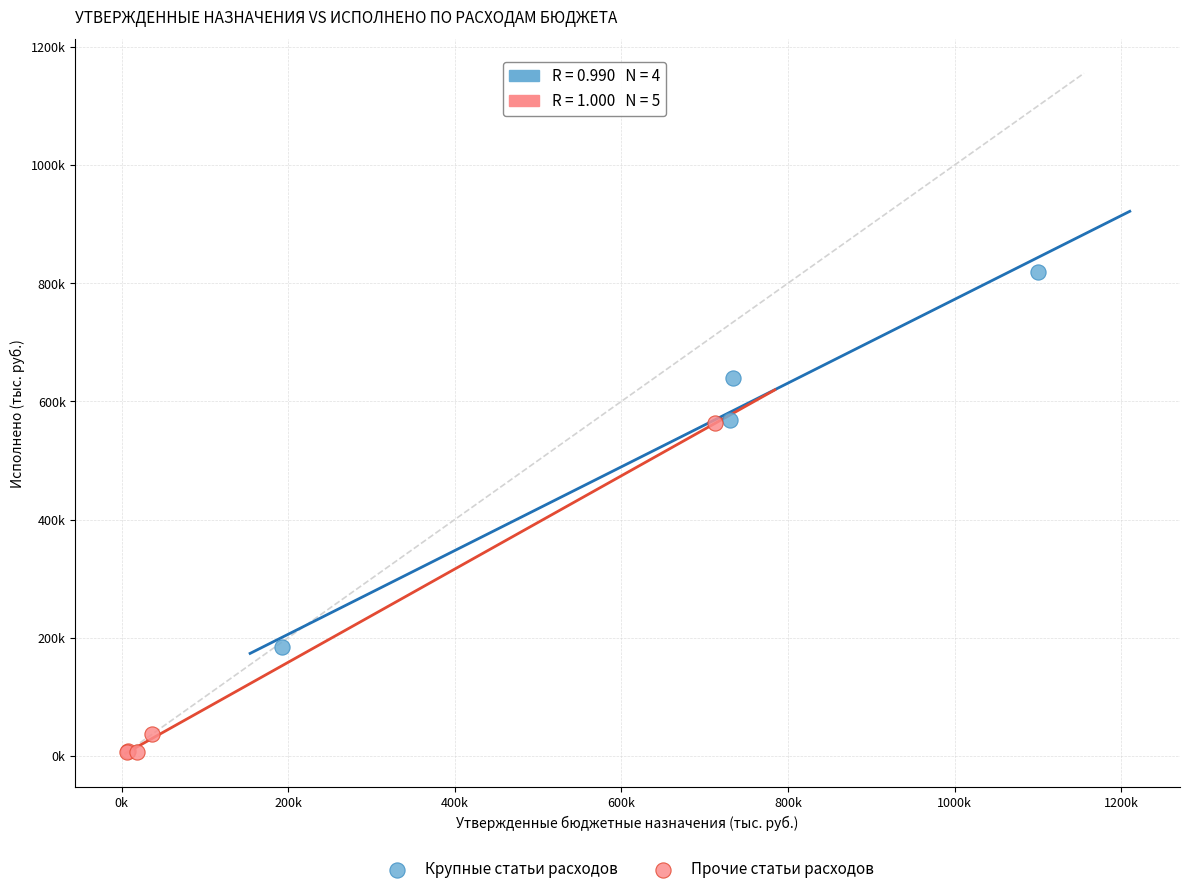

What are all the series names shown in the legend?

Крупные статьи расходов, Прочие статьи расходов